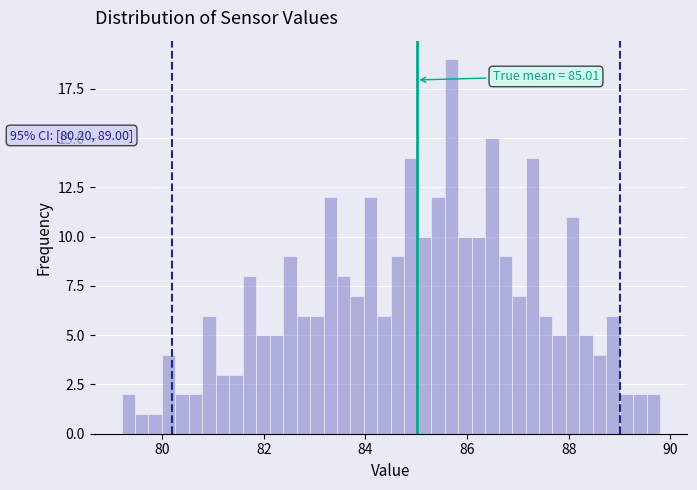

Read against the x-axis, roughly where is the centre of the tallest bar?

85.6